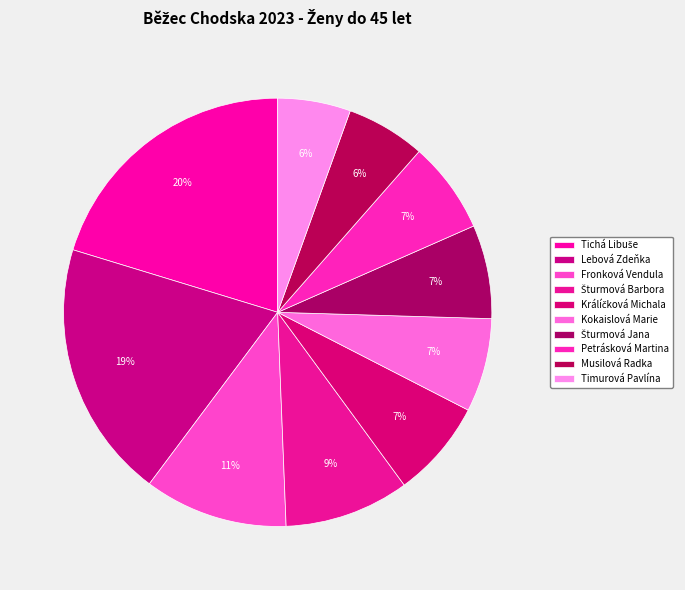

Is it true that Kokaislová Marie is 17% of the pie?

False